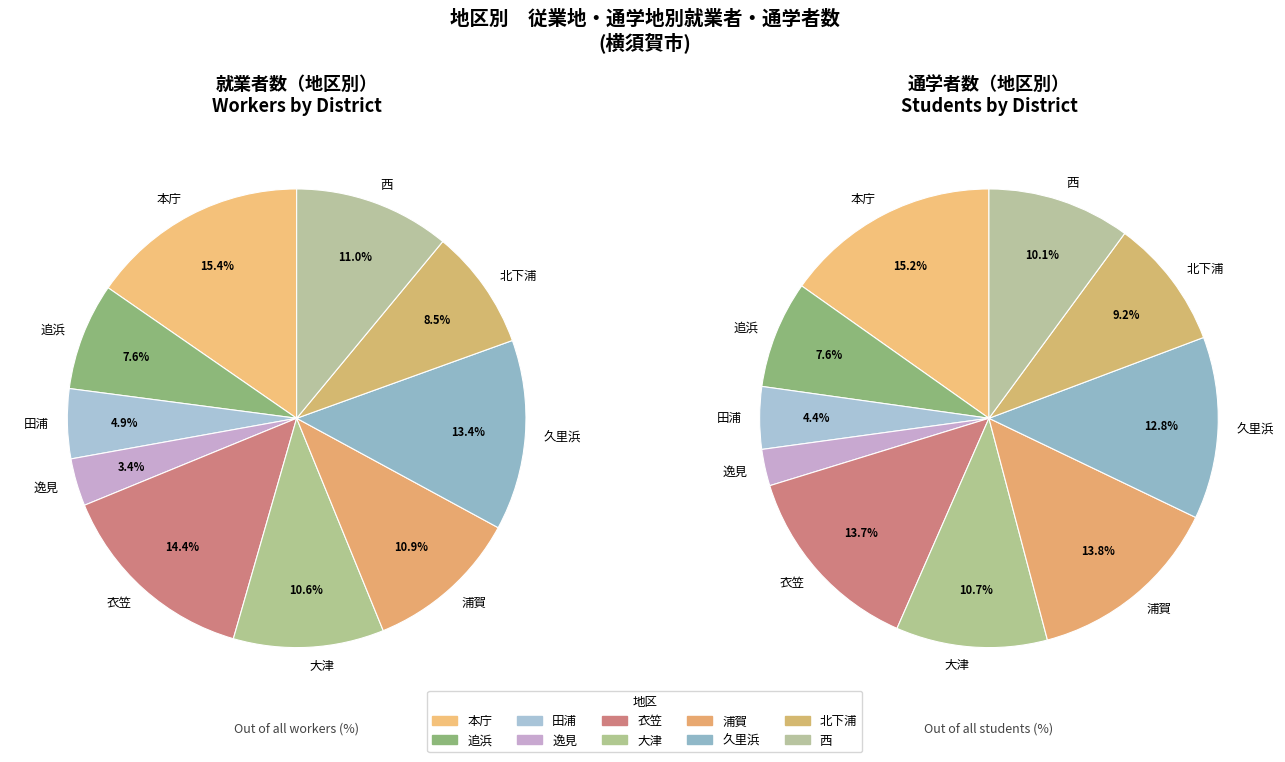

What is the total percentage of 追浜 and 本庁?

22.9%